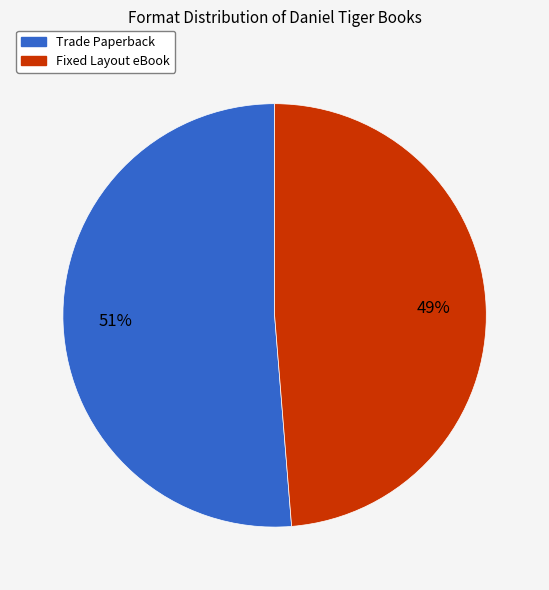

Is Fixed Layout eBook the majority of the pie?

No